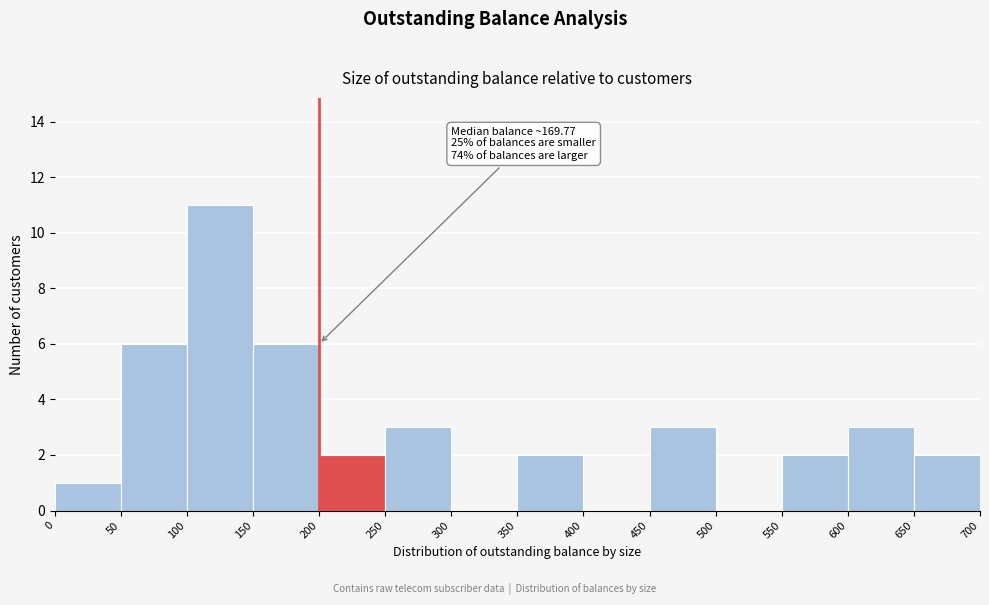

Over which range of the x-axis is the bar tallest?

100 to 150